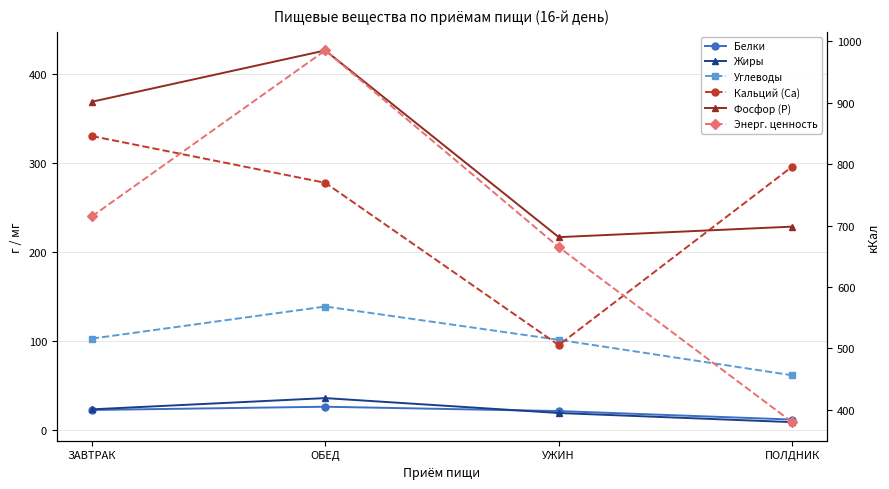

Which series has the largest total across all categories?

Энерг. ценность